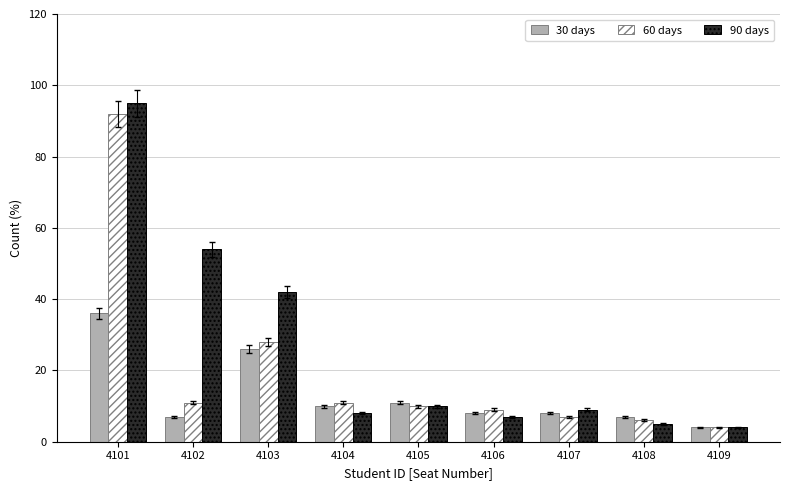

List the series in order of their overall mean, highest first.

90 days, 60 days, 30 days